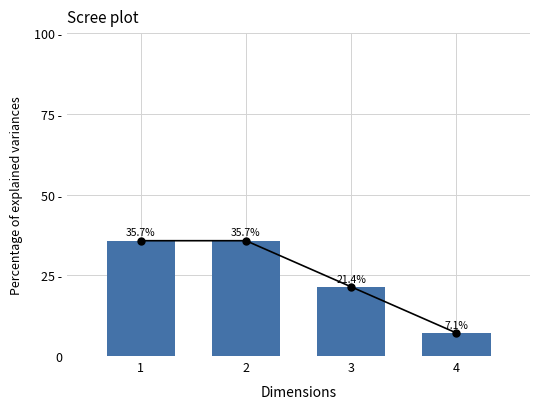

Reading right to left, what are all the values shown in this chart?

4=7.1	3=21.4	2=35.7	1=35.7